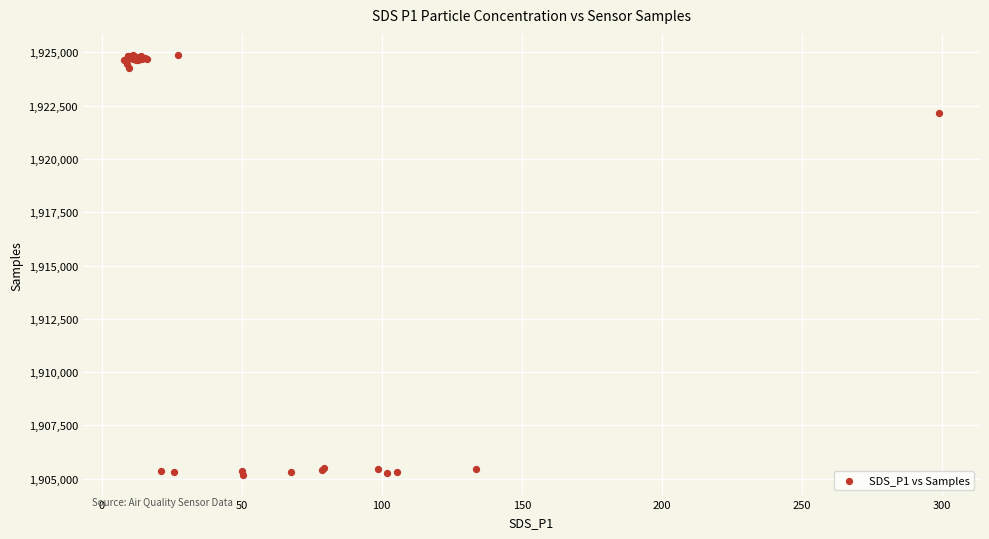

What Y value in the scatter plot is closest to 1915037?

1922169